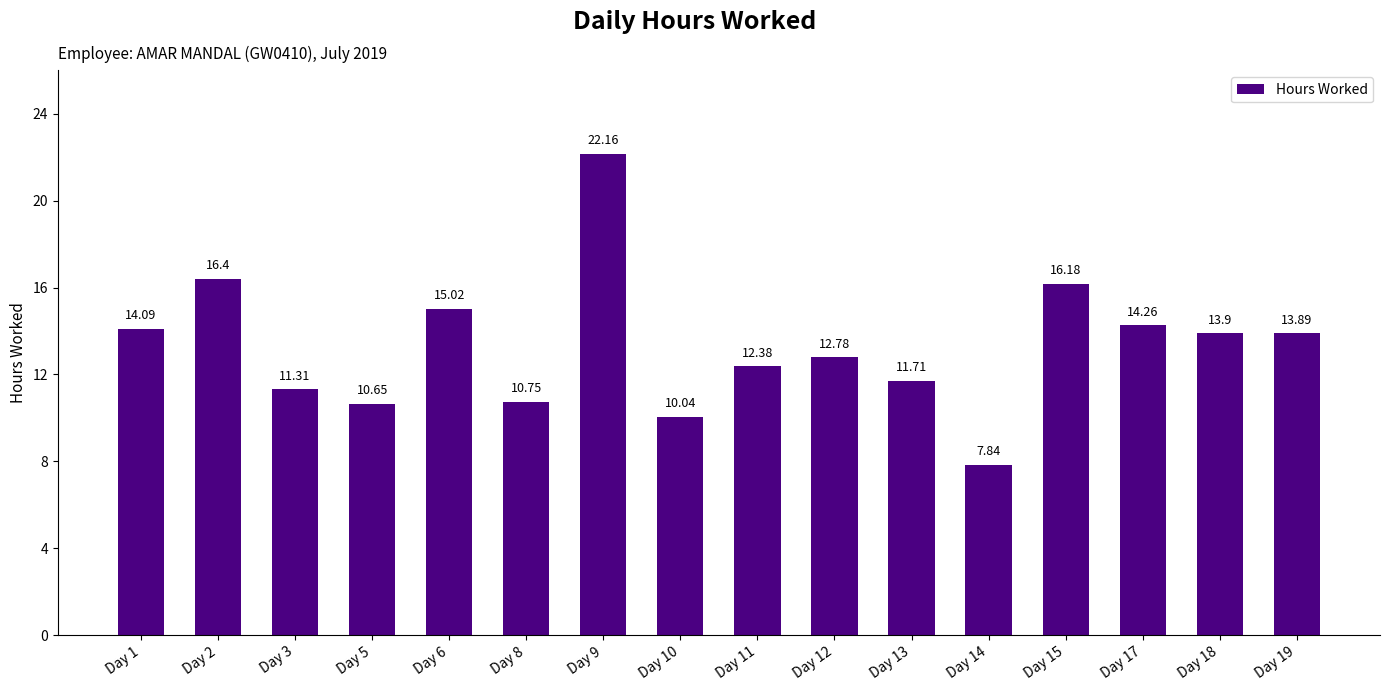

What is the difference between the maximum and second lowest values?

12.1